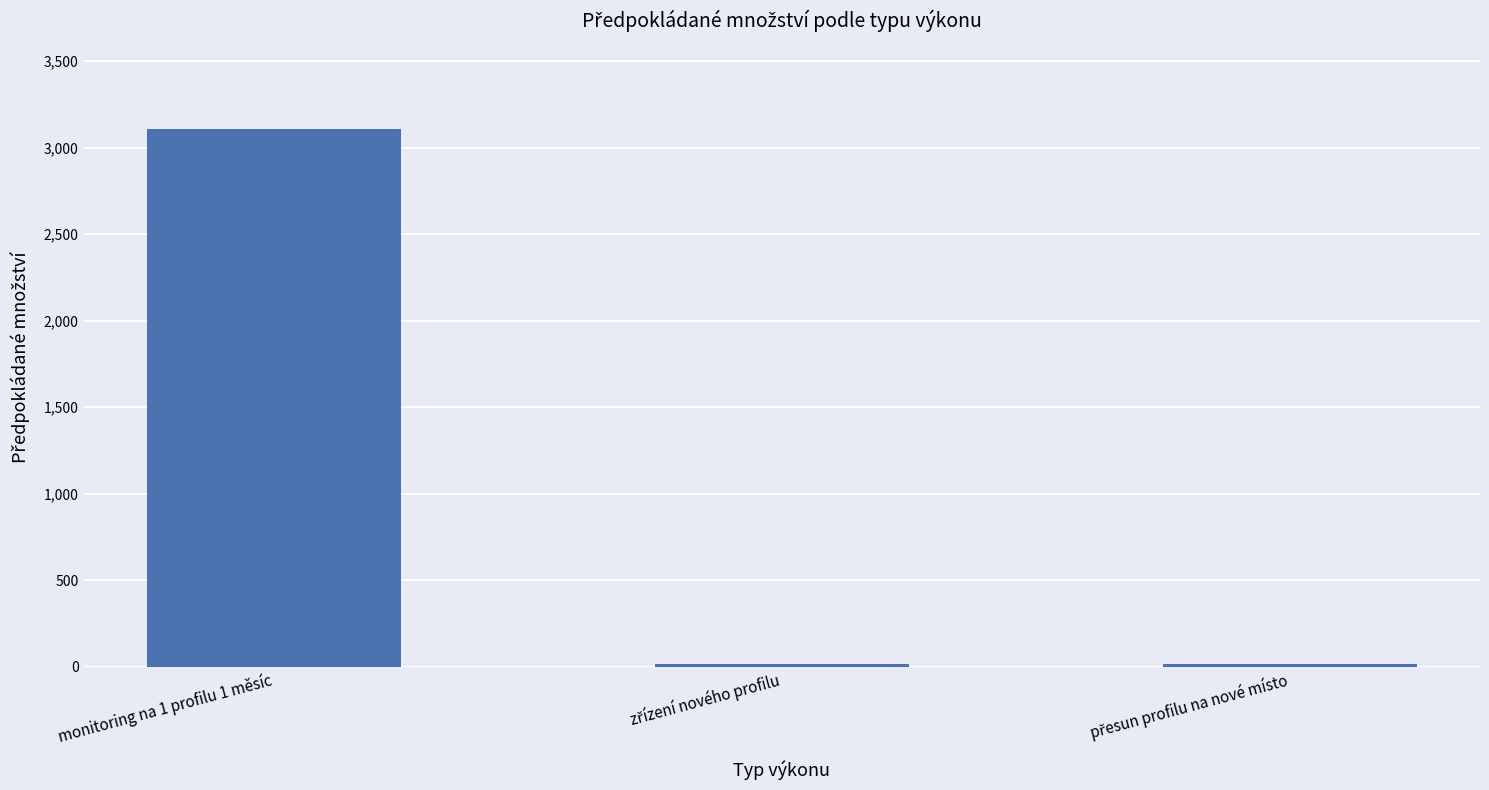

What is the average value?

1045